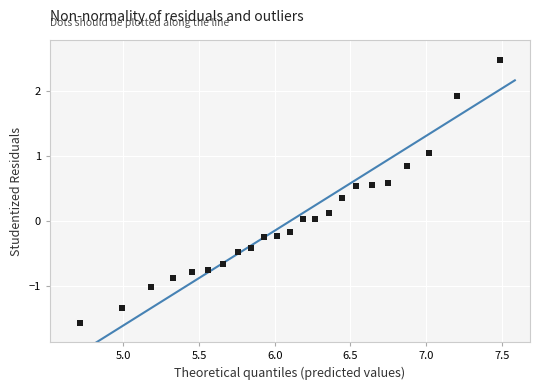

What is the range of Y values (max minus min)?

4.0